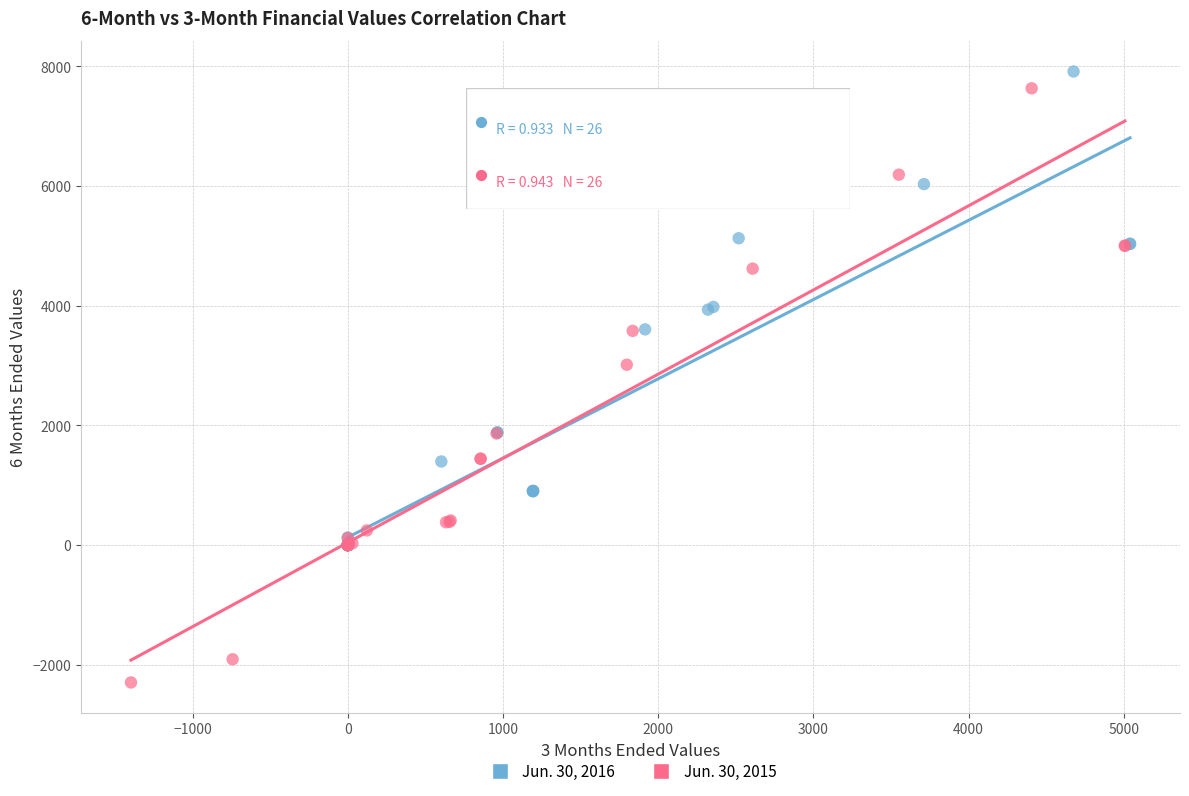

Which series contains the lowest Y value?

Jun. 30, 2015